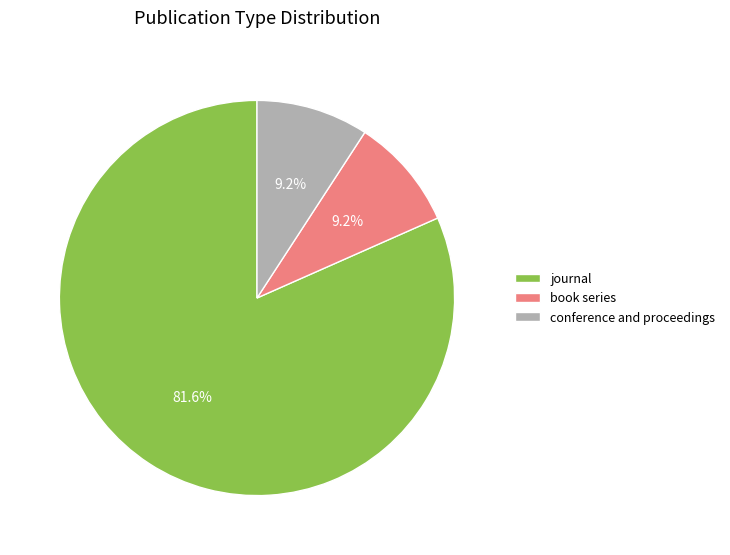

Does conference and proceedings represent more than half of the total?

No